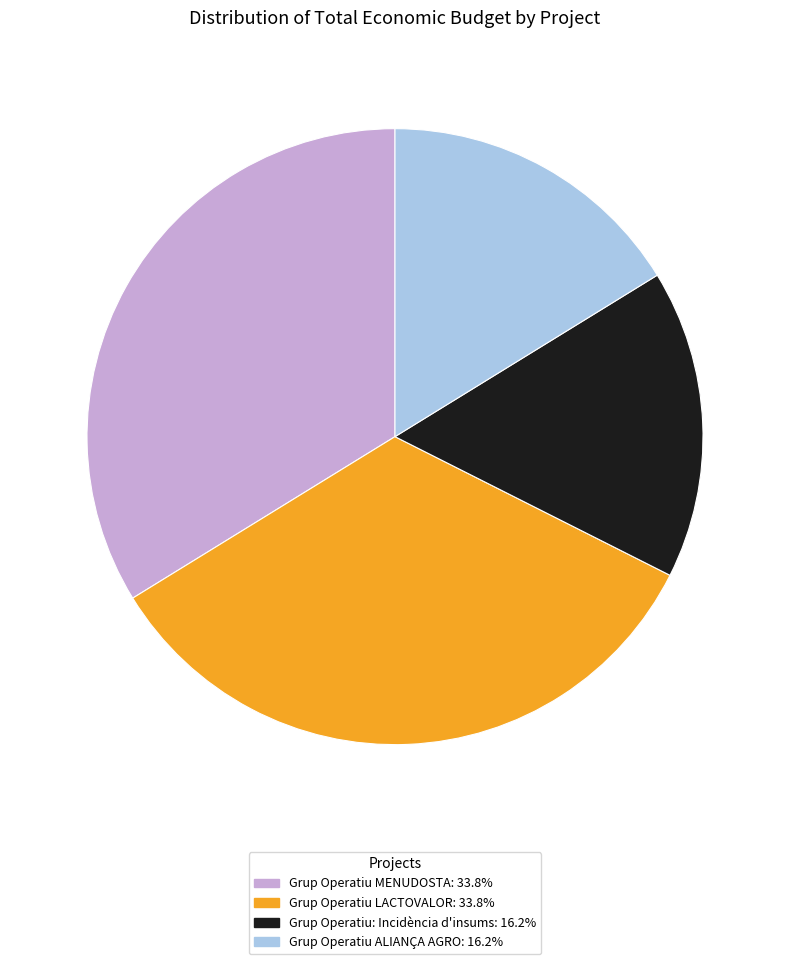

Count the number of slices in the pie.

4